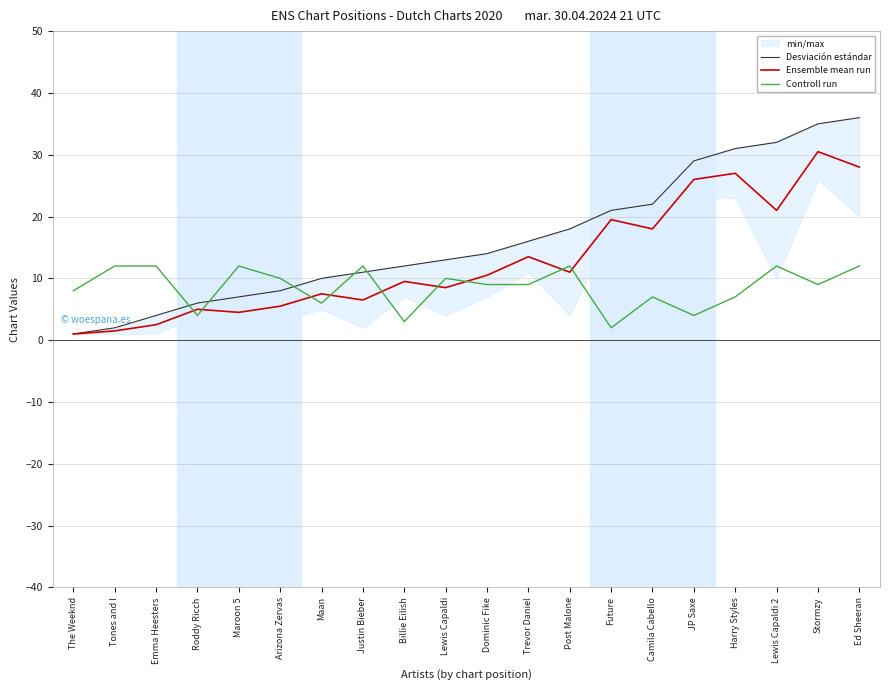

What is the minimum value for Controll run?

2.0